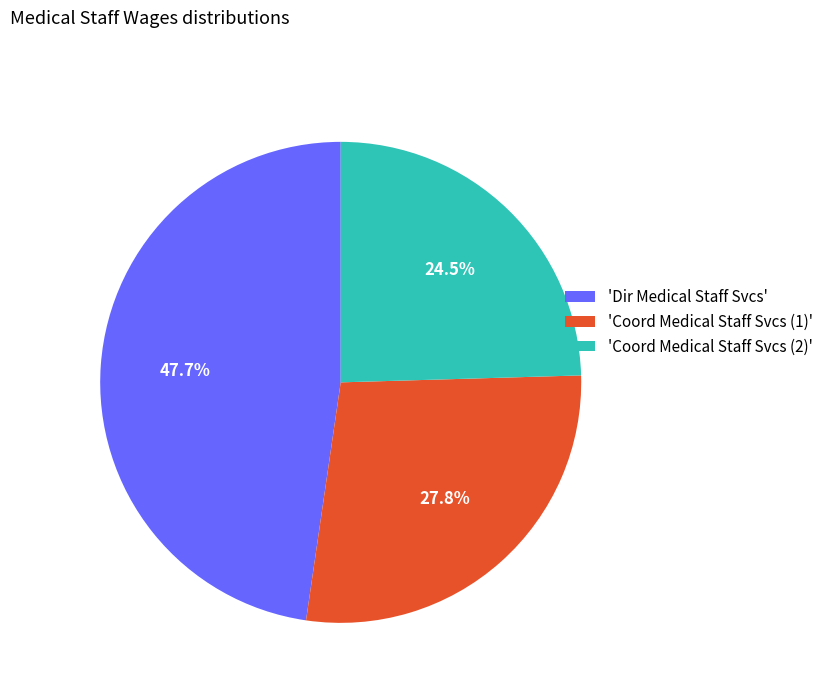

Does any single category account for the majority?

No